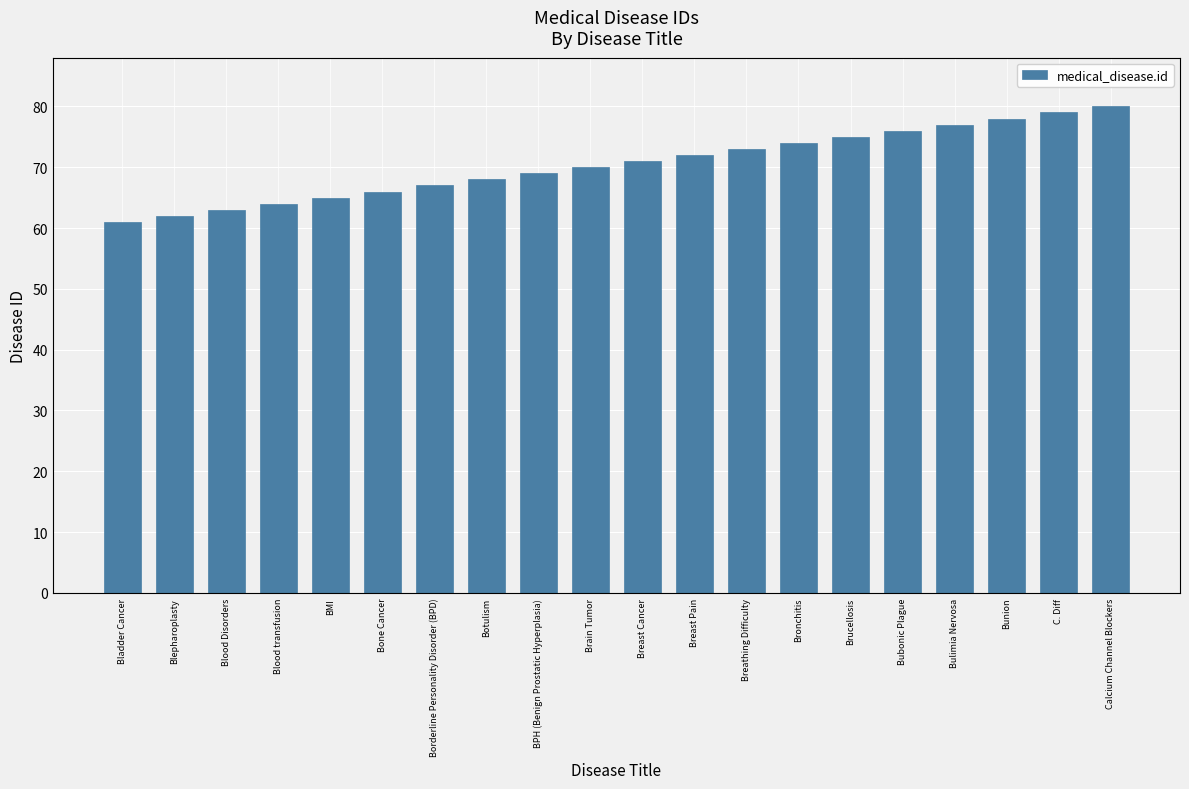

What is the difference between the maximum and second lowest values?

18